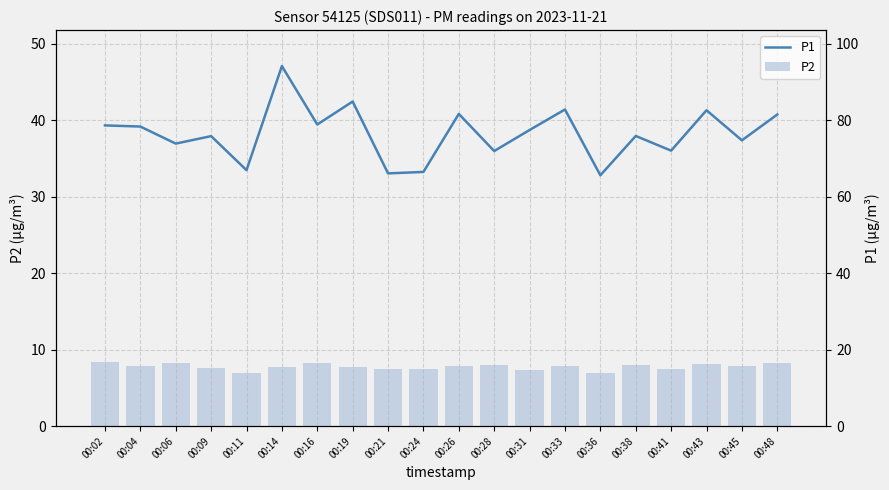

Are the bars grouped side by side (vs. stacked)?

Yes